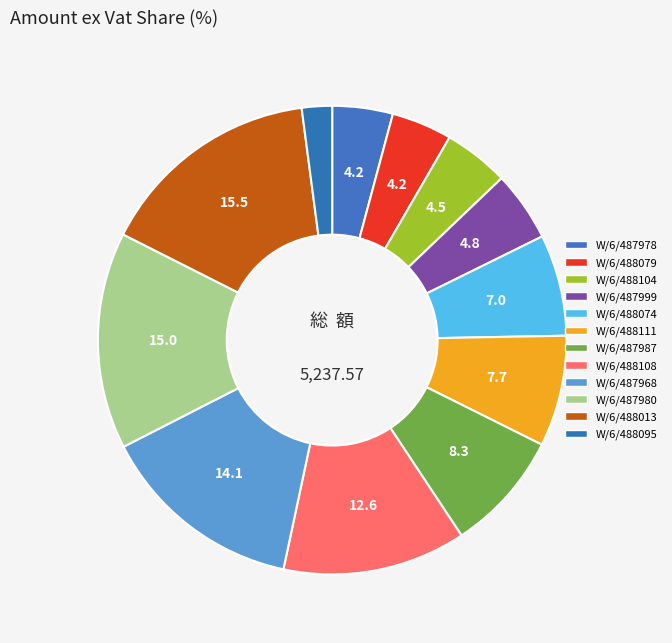

Which has a higher value, W/6/487987 or W/6/488104?

W/6/487987